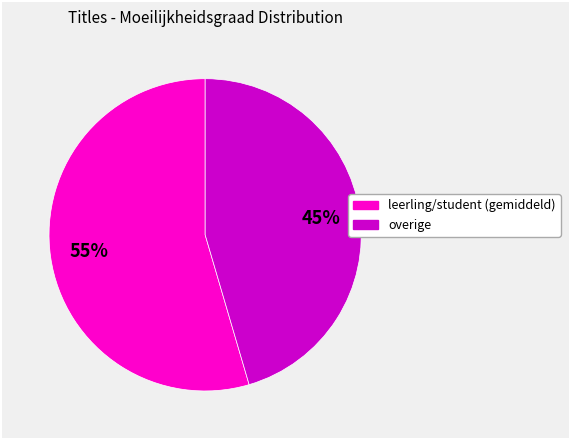

Does any single category account for the majority?

Yes